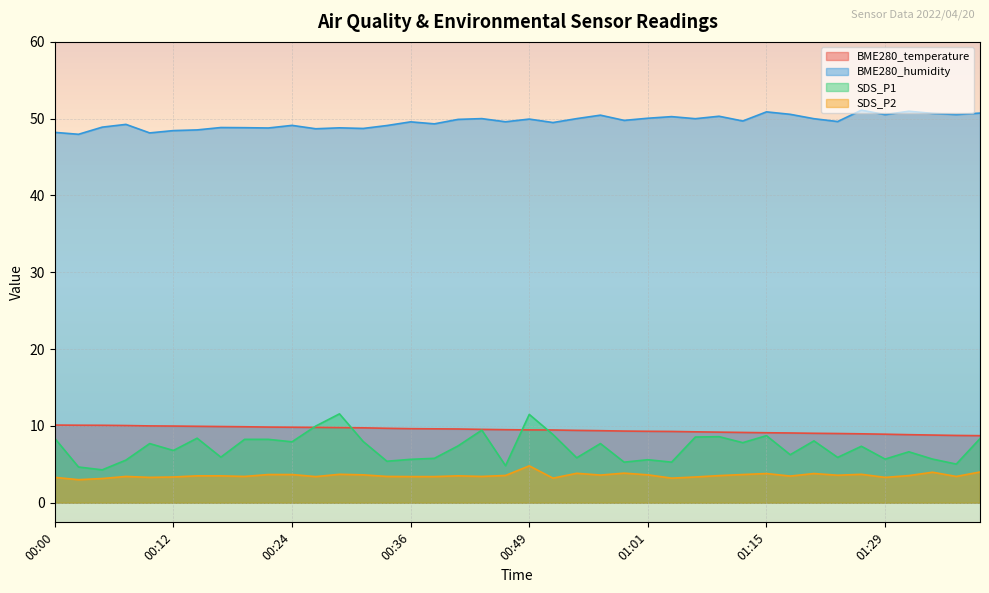

Does the chart display data point markers on the line(s)?

No